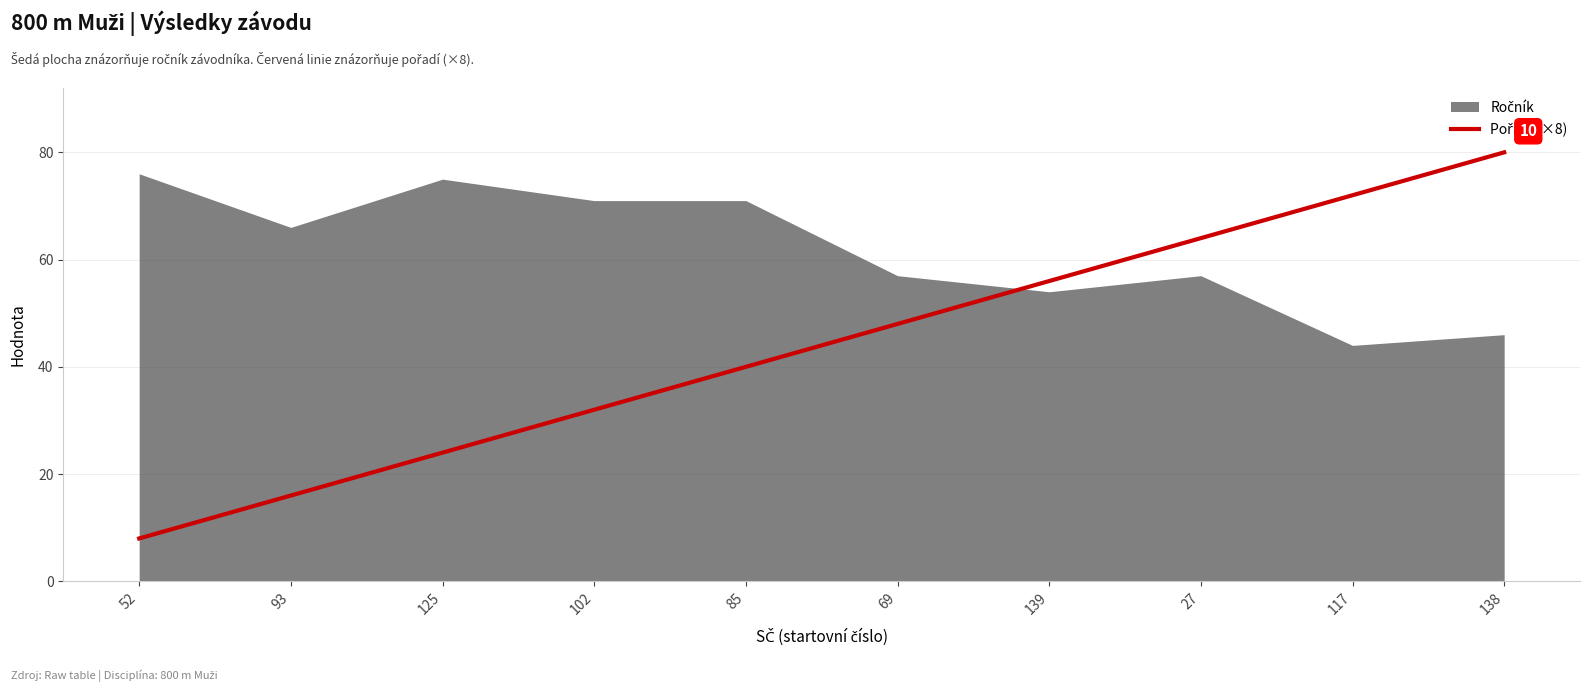

What is the sum of the values at 125 and 27?

88